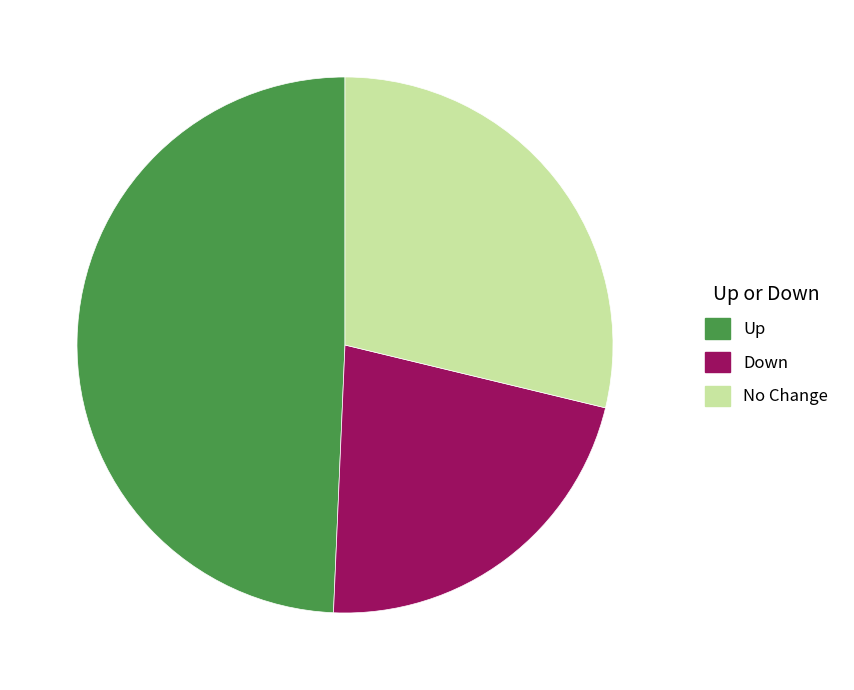

What is the ratio of the value at Up to the value at No Change?

1.7